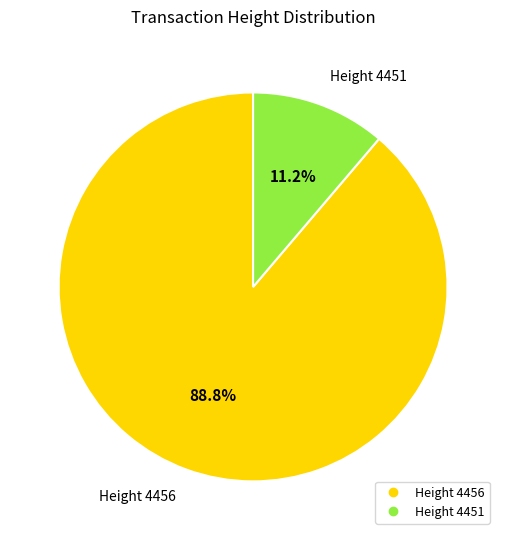

Is there any slice that represents more than half of the pie?

Yes